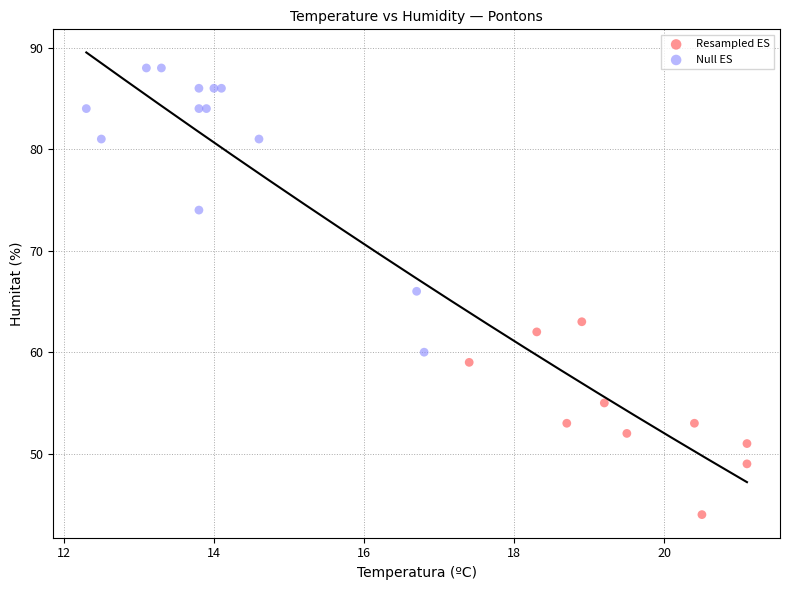

Which series reaches the minimum Y coordinate?

Resampled ES